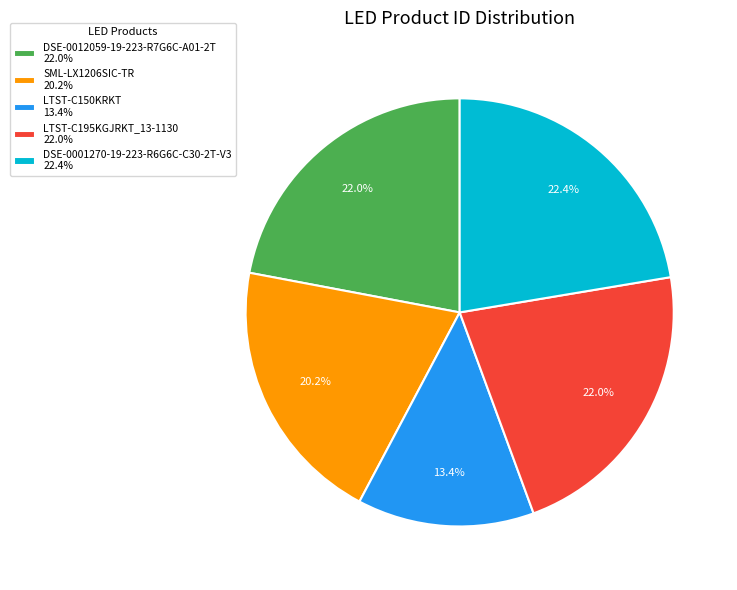

Combined, do LTST-C195KGJRKT_13-1130 and DSE-0012059-19-223-R7G6C-A01-2T account for over 50%?

No